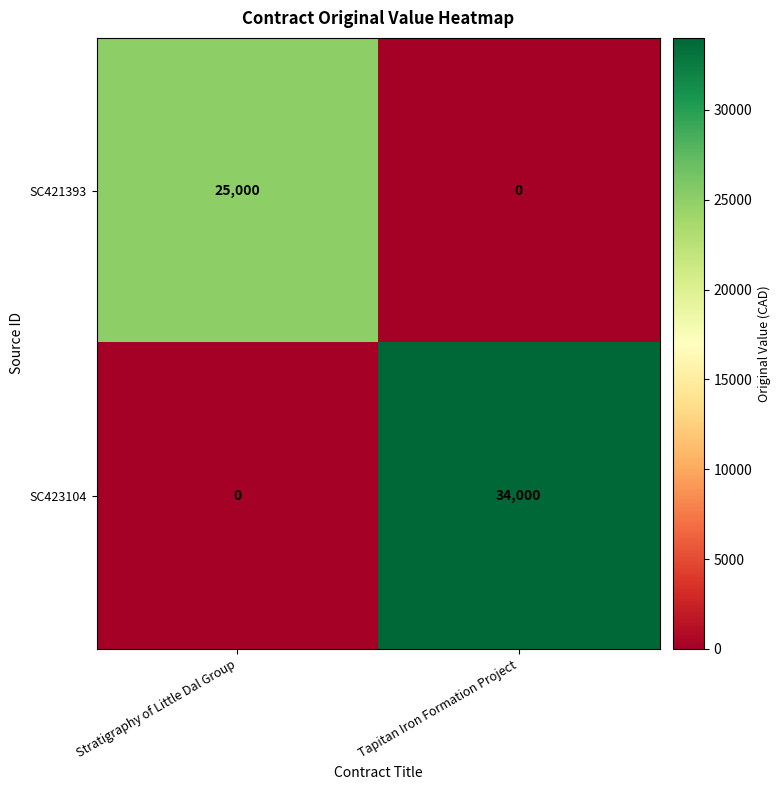

Reading right to left, extract all data points from this chart.

SC421393: Tapitan Iron Formation Project=0	Stratigraphy of Little Dal Group=25000
SC423104: Tapitan Iron Formation Project=34000	Stratigraphy of Little Dal Group=0